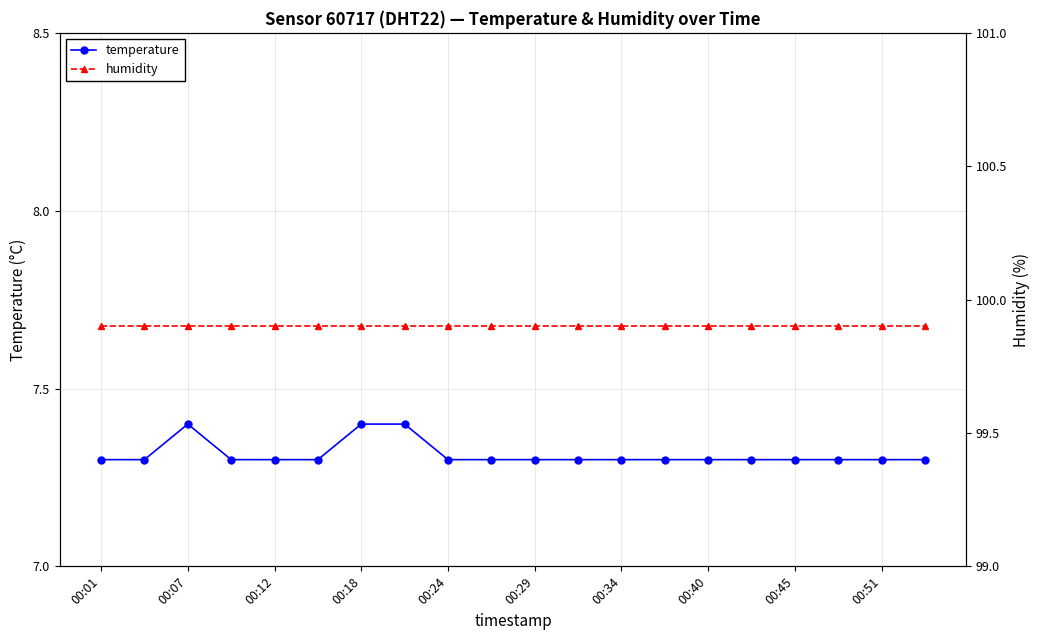

What is the minimum value for temperature?

7.3